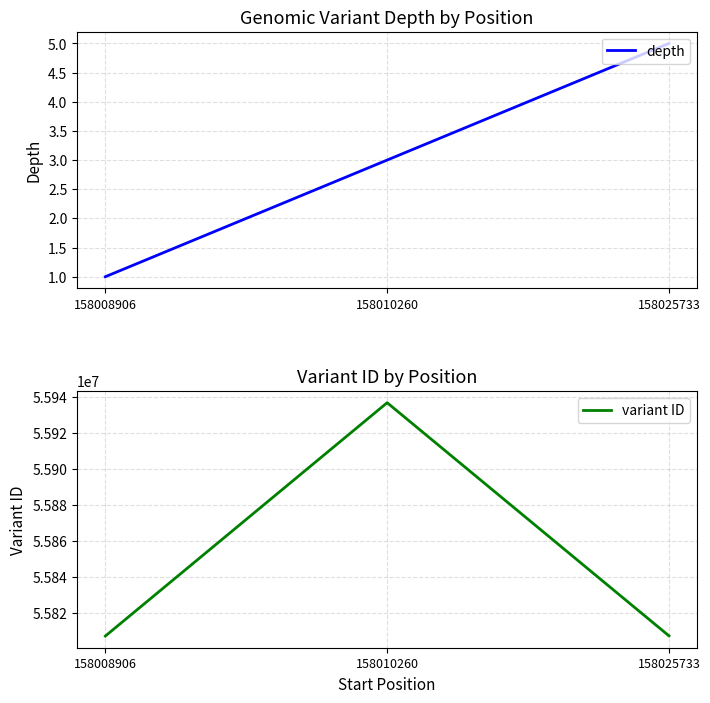

Where is depth nearest to the value 3?

158010260